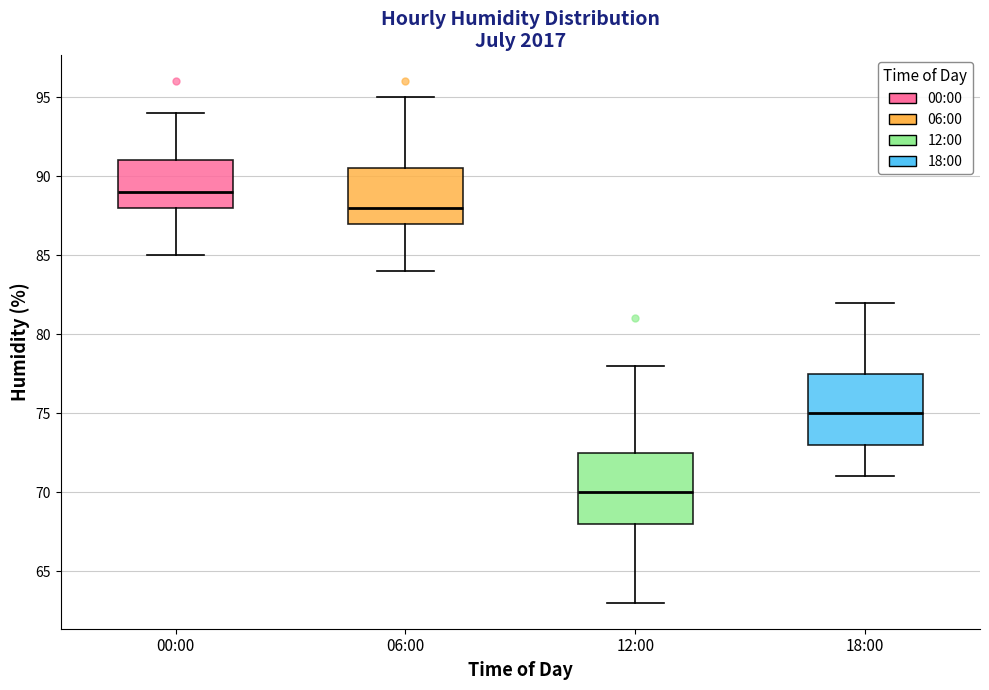

Where does the upper whisker of the box for 06:00 end on the y-axis? The values are not printed on the chart, so give them approximately, as read against the axis.

95.0